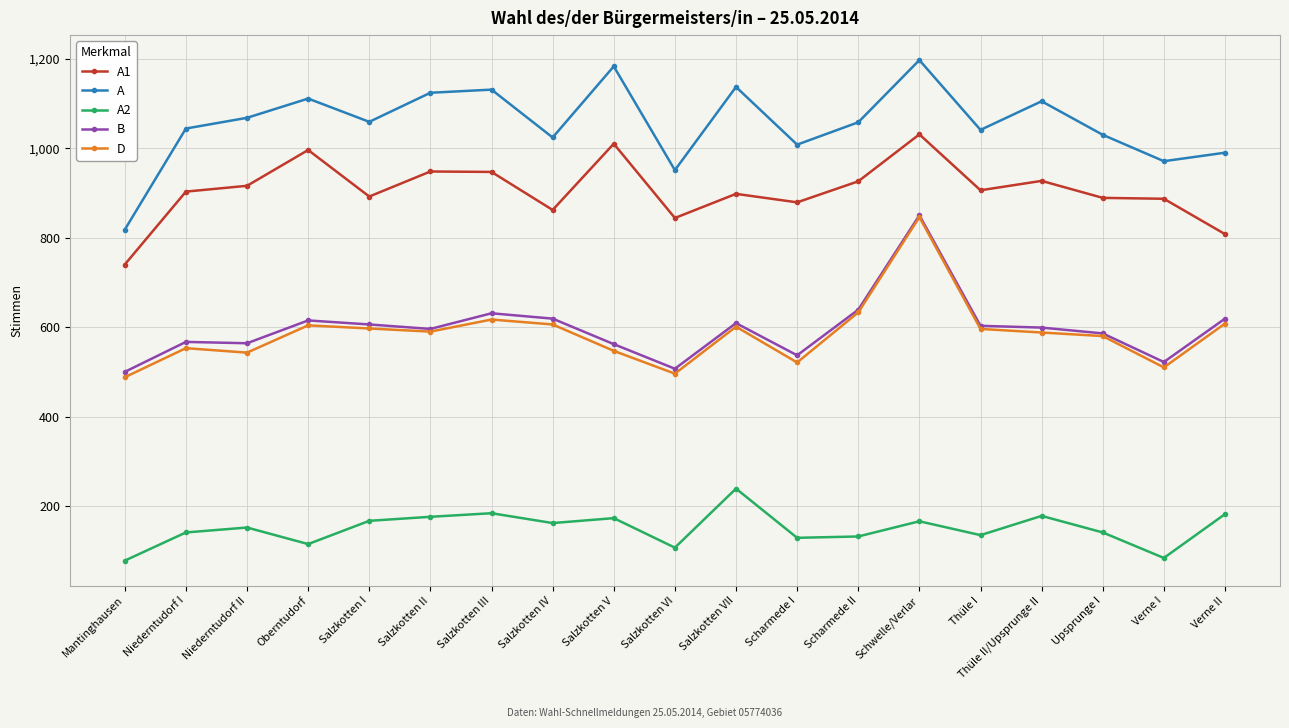

True or false: A and B cross at least once.

False